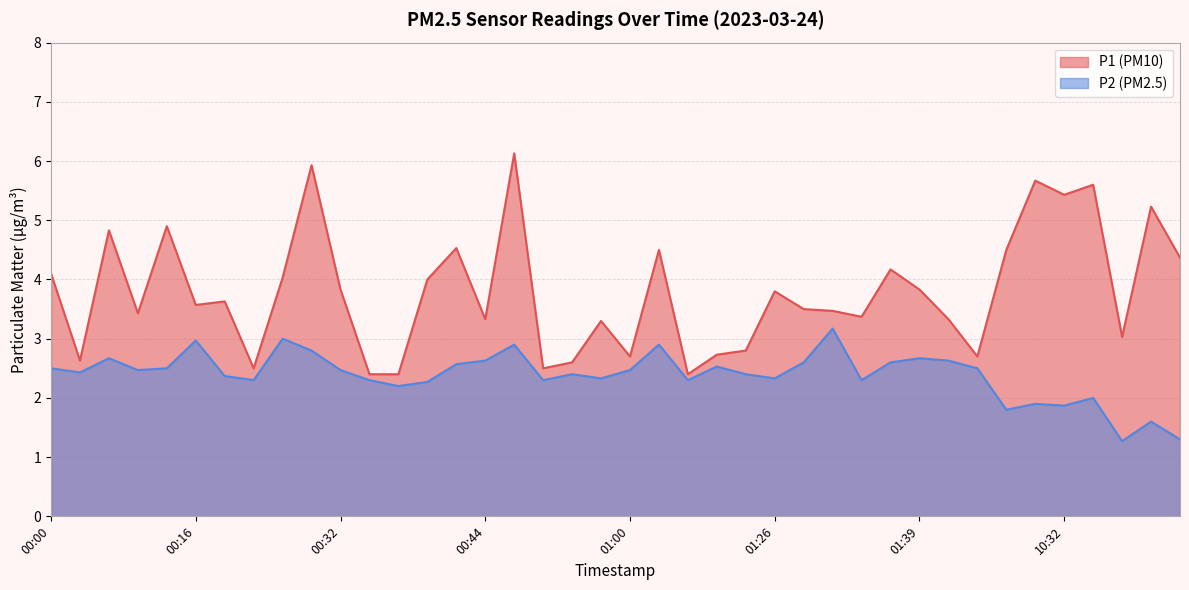

At how many categories does at least one series exceed 3?

29